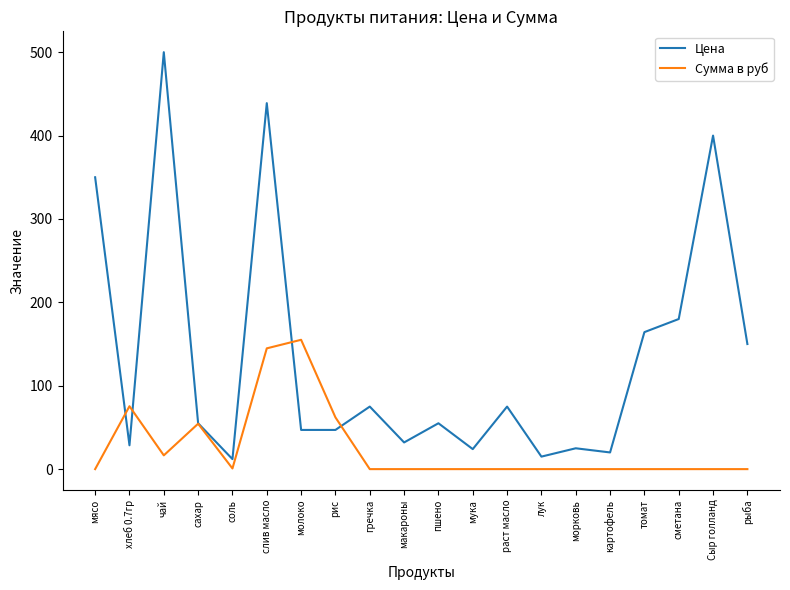

Which series has the widest spread of values?

Цена